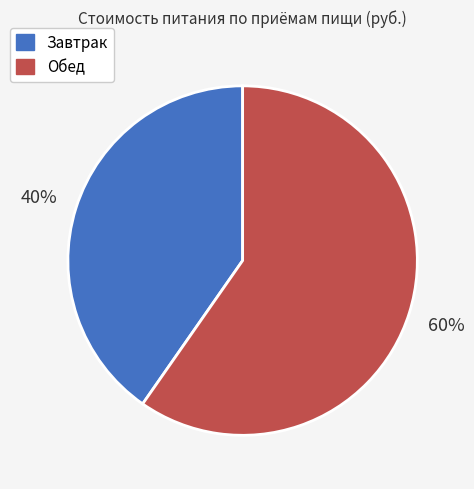

How many slices are in this pie chart?

2